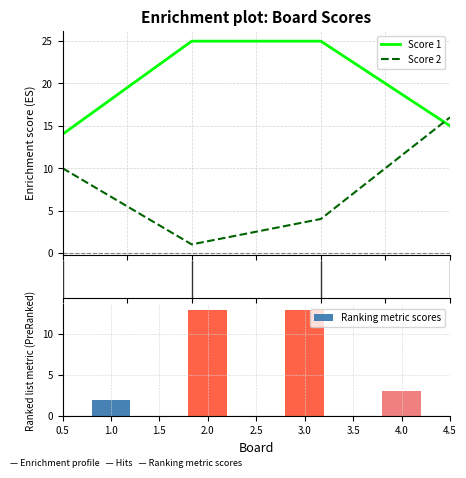

What are all the series names shown in the legend?

Score 1, Score 2, Ranking metric scores